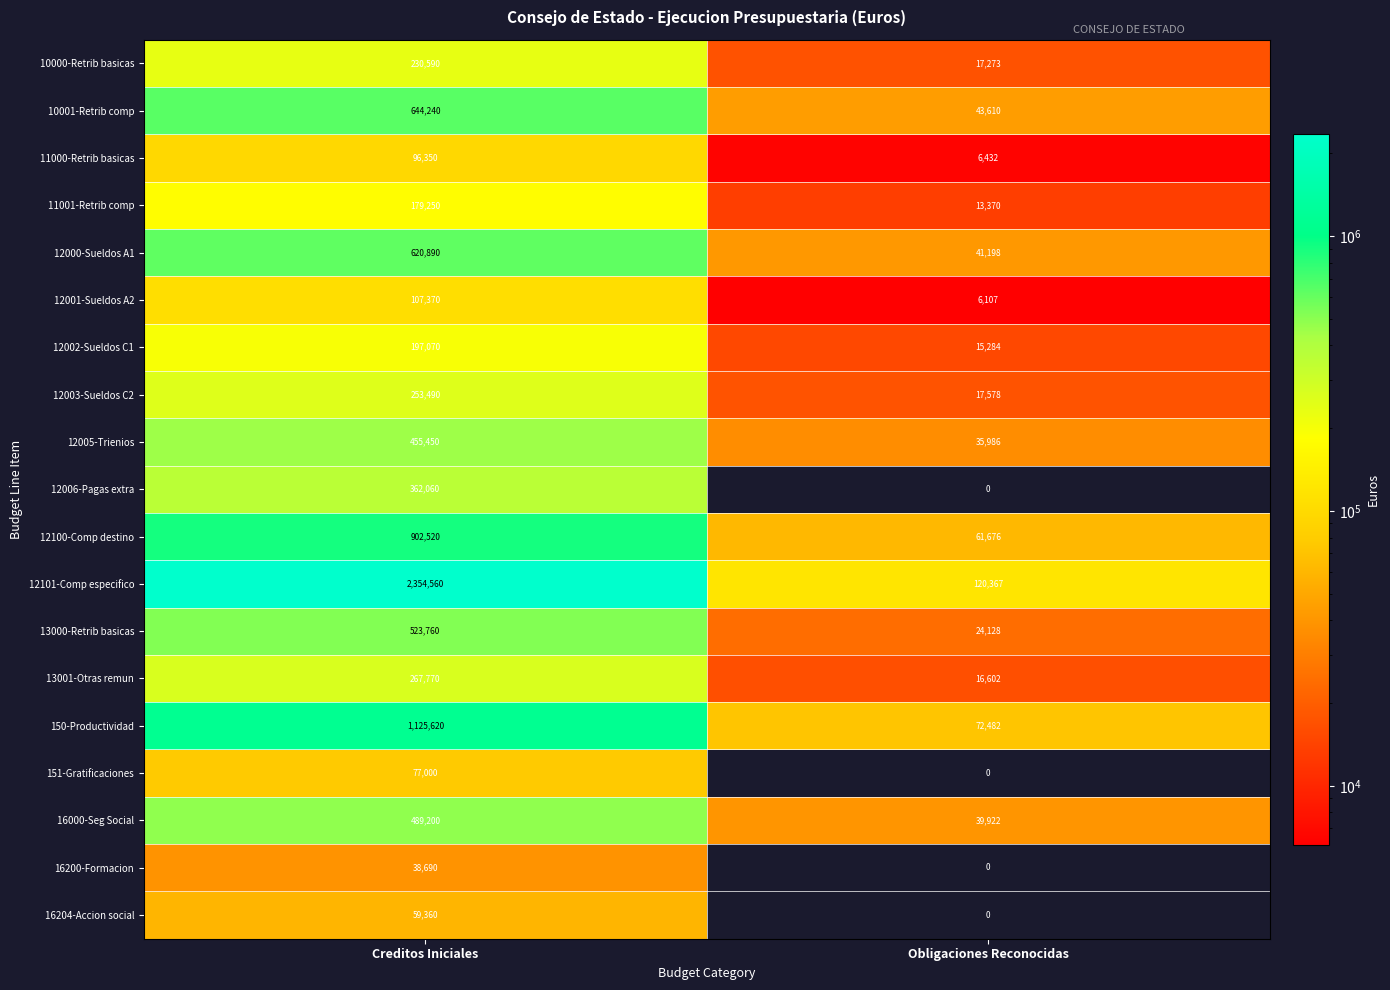

True or false: 10001-Retrib comp has a value of 904320 at Creditos Iniciales.

False